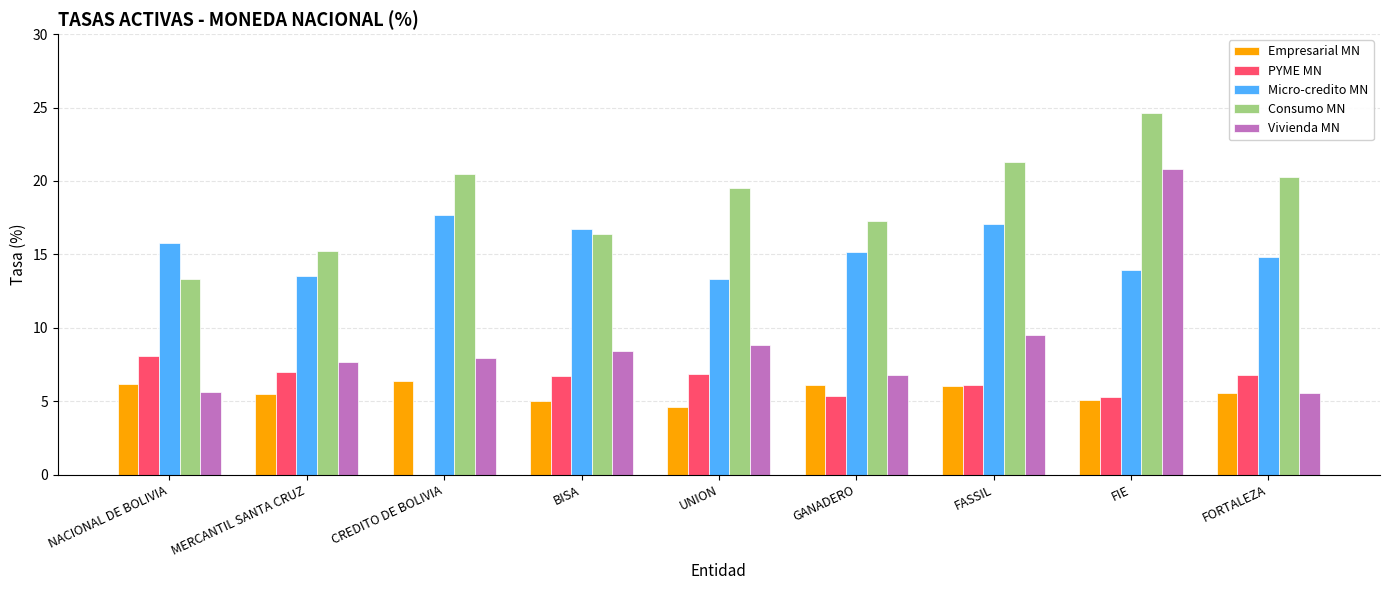

What is the sum of all Micro-credito MN values?

138.1